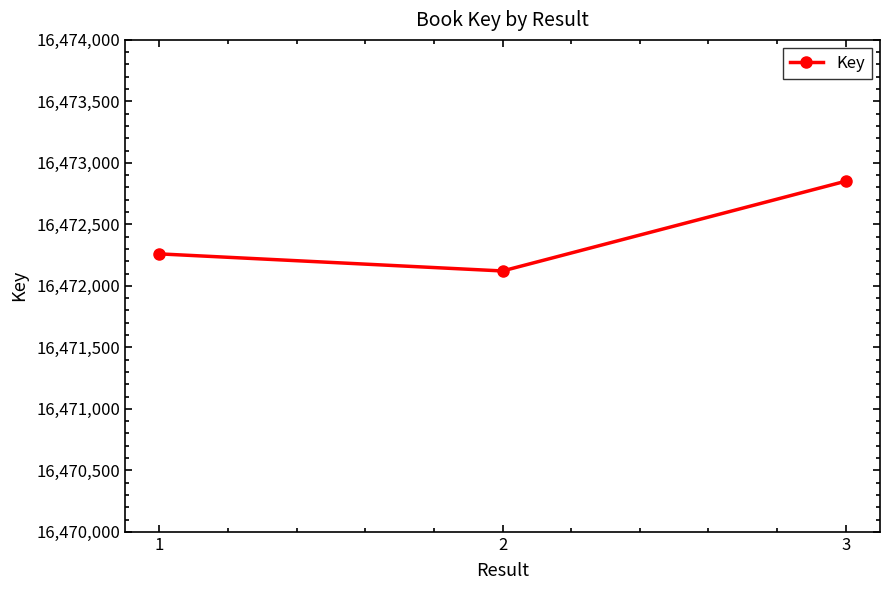

Rank the categories by value from lowest to highest.

2, 1, 3